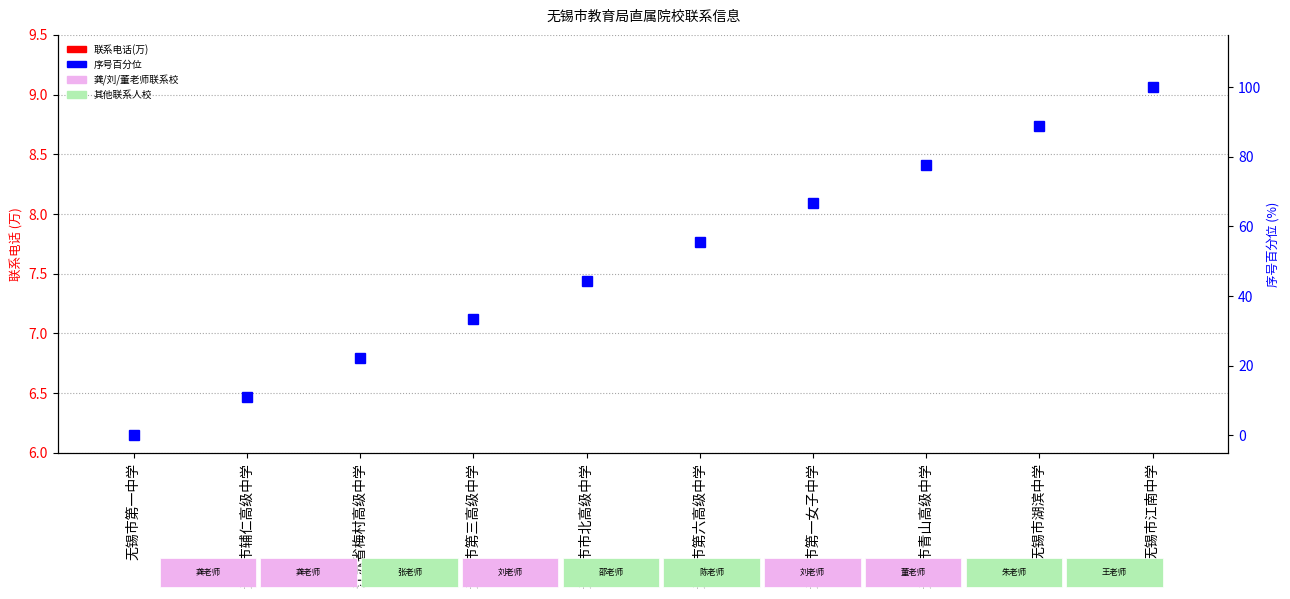

List the labels in order of 序号百分位 value, largest first.

无锡市江南中学, 无锡市湖滨中学, 无锡市青山高级中学, 无锡市第一女子中学, 无锡市第六高级中学, 无锡市市北高级中学, 无锡市第三高级中学, 江苏省梅村高级中学, 无锡市辅仁高级中学, 无锡市第一中学